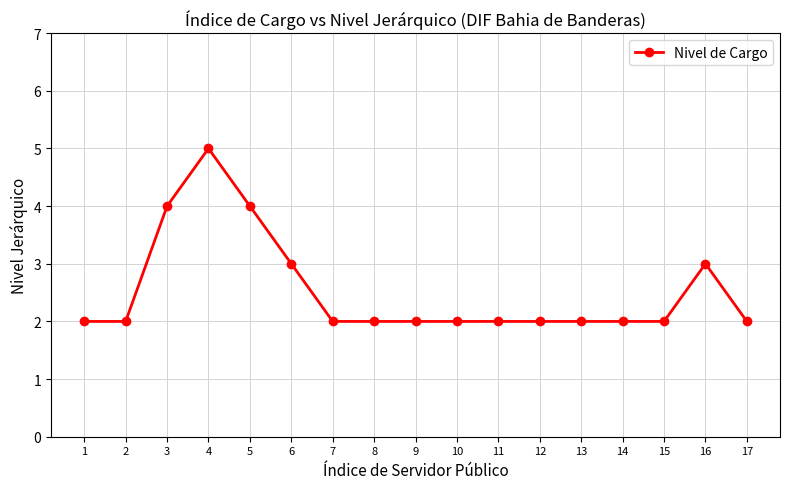

Reading left to right, extract all data points from this chart.

2	2	4	5	4	3	2	2	2	2	2	2	2	2	2	3	2